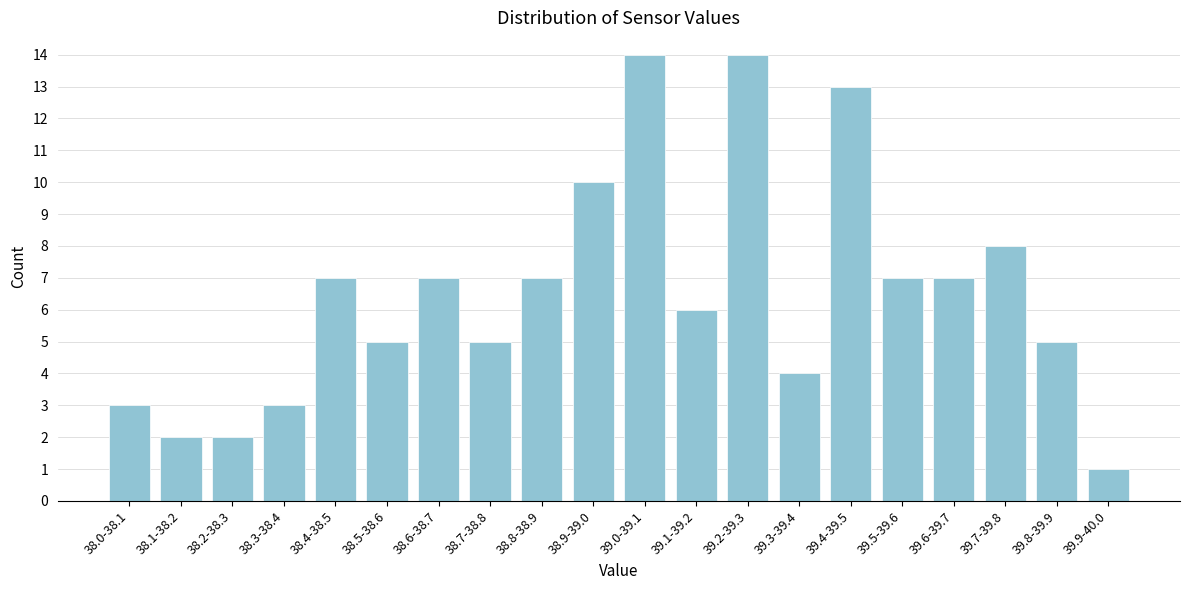

Reading right to left, transcribe all the data shown in this chart.

1	5	8	7	7	13	4	14	6	14	10	7	5	7	5	7	3	2	2	3